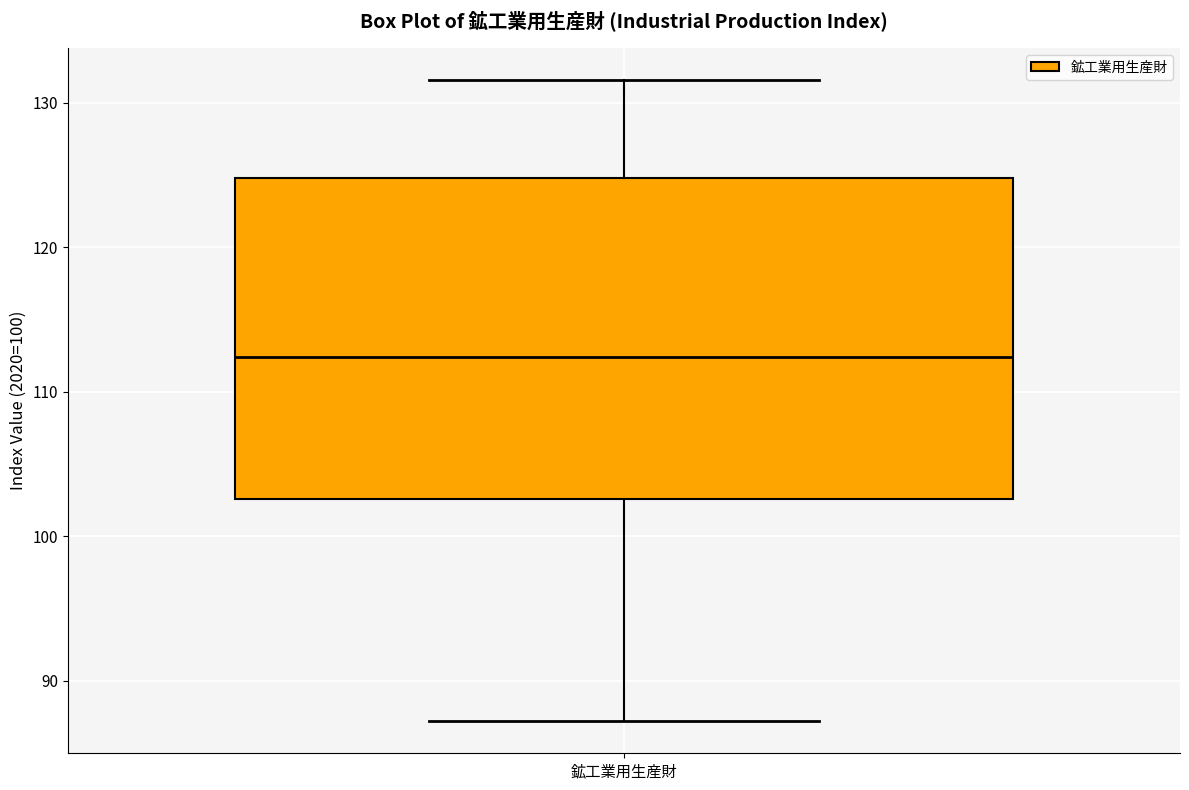

Read this box plot against the y-axis: the position of the median line, the range covered by the box, and the ends of both whiskers. The values are not printed on the chart, so give them approximately, as read against the axis.

median 112, box 103 to 125, whiskers 87 to 132